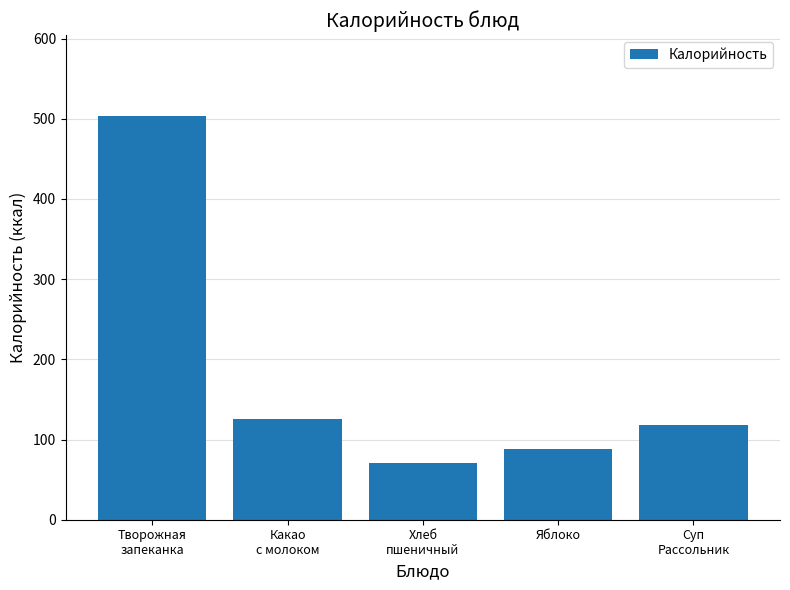

Reading left to right, list all the values displayed in this chart.

503.6	125.1	70.1	87.6	117.9